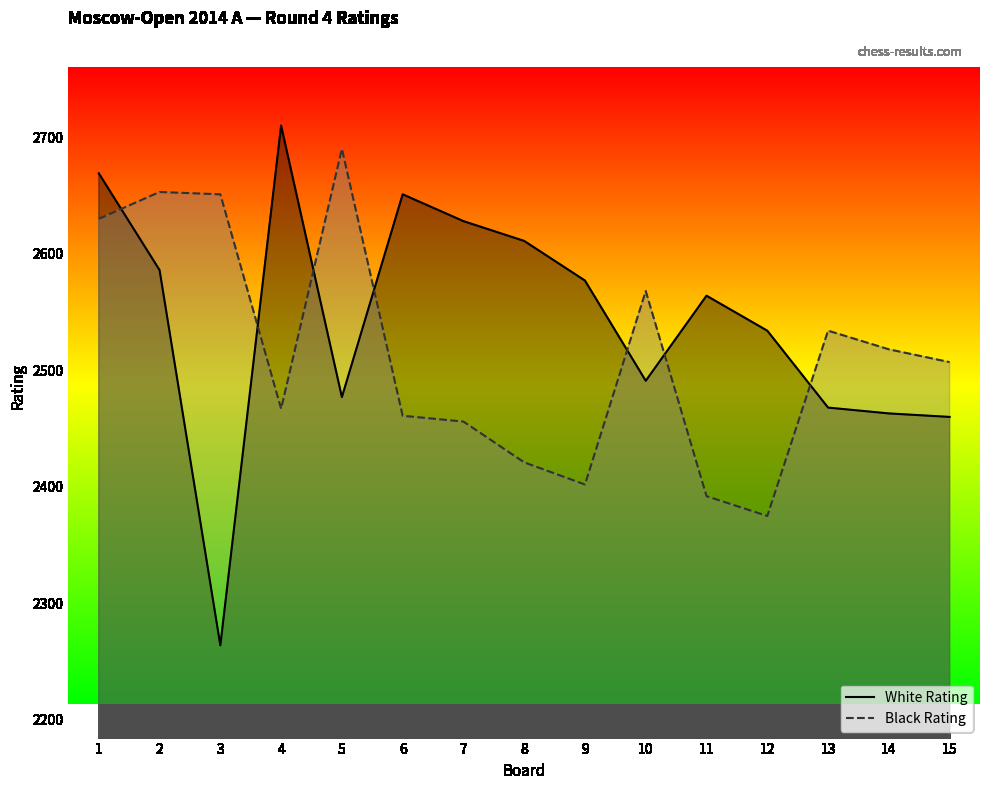

Reading left to right, what are all the values shown in this chart?

White Rating: 1=2669	2=2586	3=2264	4=2710	5=2477	6=2651	7=2628	8=2611	9=2577	10=2491	11=2564	12=2534	13=2468	14=2463	15=2460
Black Rating: 1=2630	2=2653	3=2651	4=2467	5=2690	6=2461	7=2456	8=2421	9=2402	10=2568	11=2392	12=2375	13=2534	14=2518	15=2507